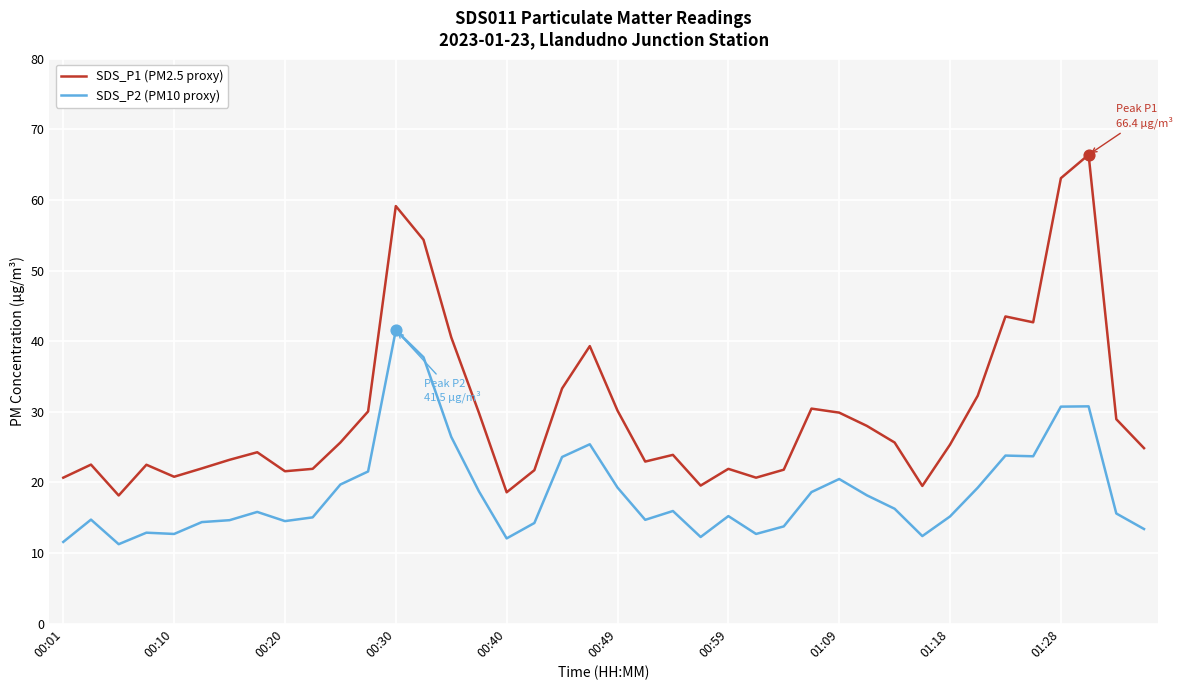

Which series has the largest range (max minus min)?

SDS_P1 (PM2.5 proxy)